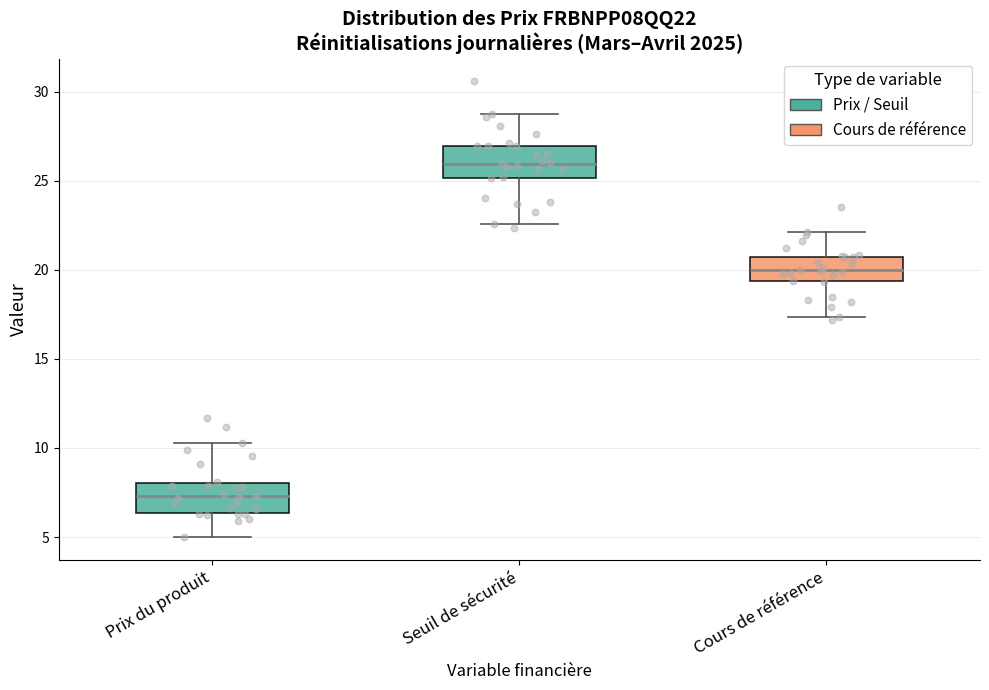

Reading left to right, transcribe this box plot: for each box, give where its median line is, the range the box spans, and where its two whiskers end, as read against the y-axis. The values are not printed on the chart, so give them approximately, as read against the axis.

Prix du produit: median 7.5, box 6.5 to 8.0, whiskers 5.0 to 10.5
Seuil de sécurité: median 26.0, box 25.0 to 27.0, whiskers 22.5 to 28.5
Cours de référence: median 20.0, box 19.5 to 20.5, whiskers 17.5 to 22.0